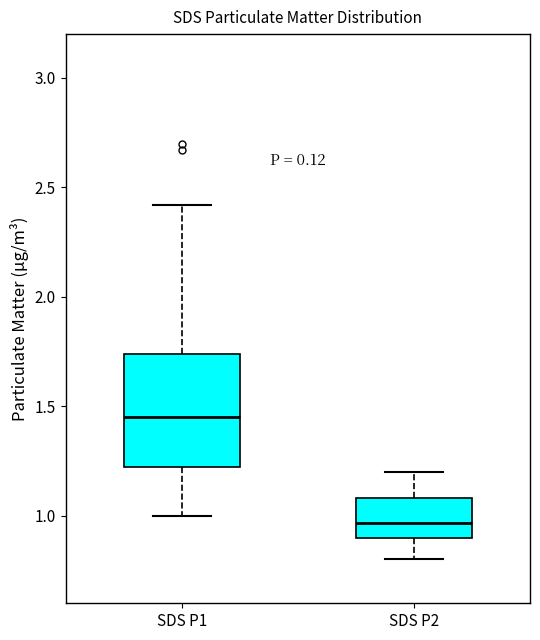

Reading left to right, transcribe this box plot: for each box, give where its median line is, the range the box spans, and where its two whiskers end, as read against the y-axis. The values are not printed on the chart, so give them approximately, as read against the axis.

SDS P1: median 1.45, box 1.20 to 1.75, whiskers 1.00 to 2.40
SDS P2: median 0.95, box 0.90 to 1.10, whiskers 0.80 to 1.20